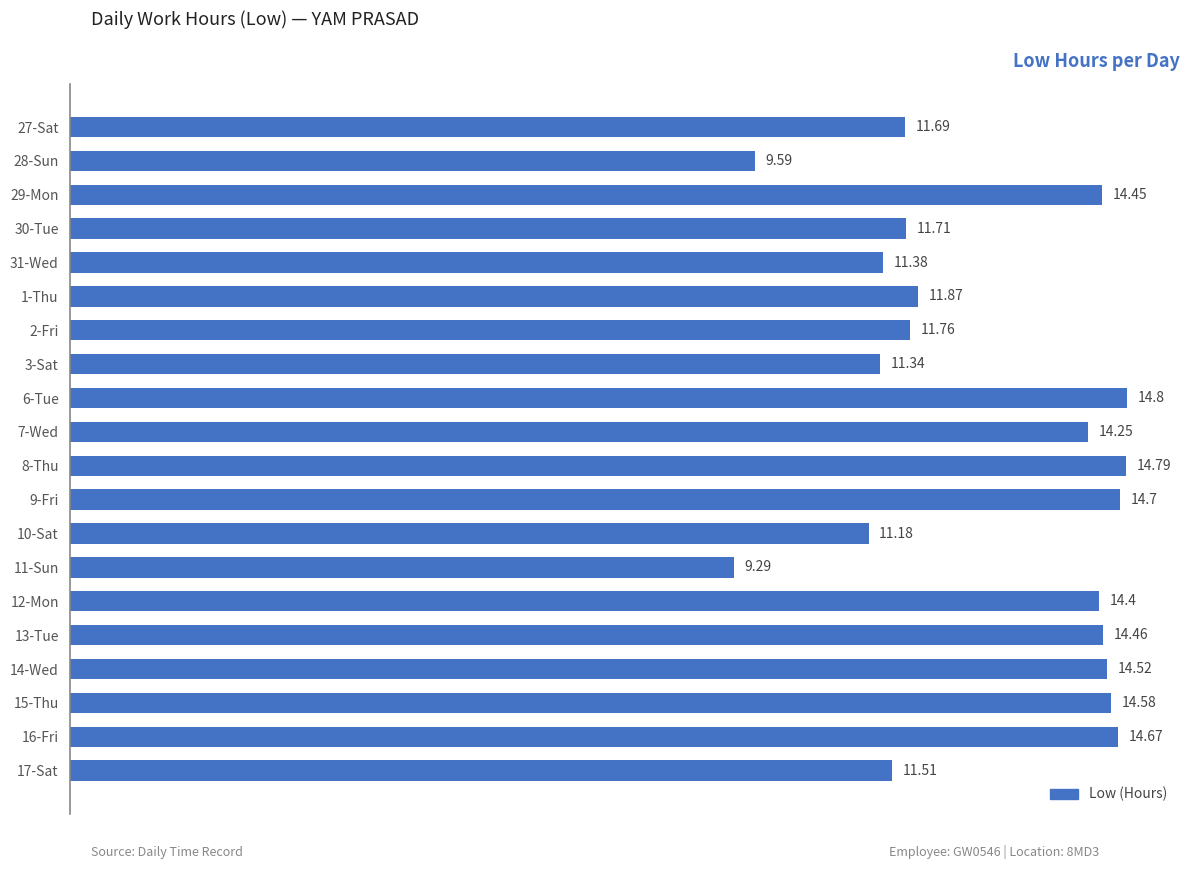

What is the average value?

12.8